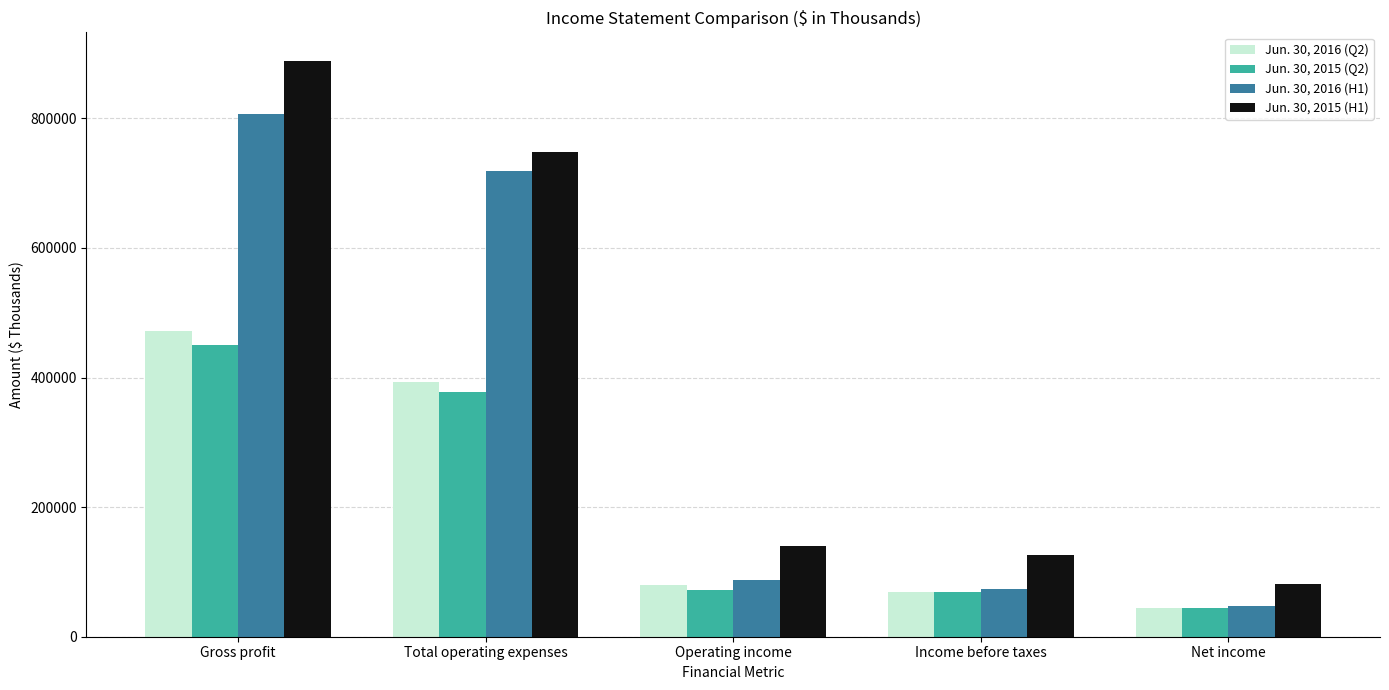

Is the value of Jun. 30, 2015 (H1) at Total operating expenses greater than the value of Jun. 30, 2016 (H1) at Income before taxes?

Yes